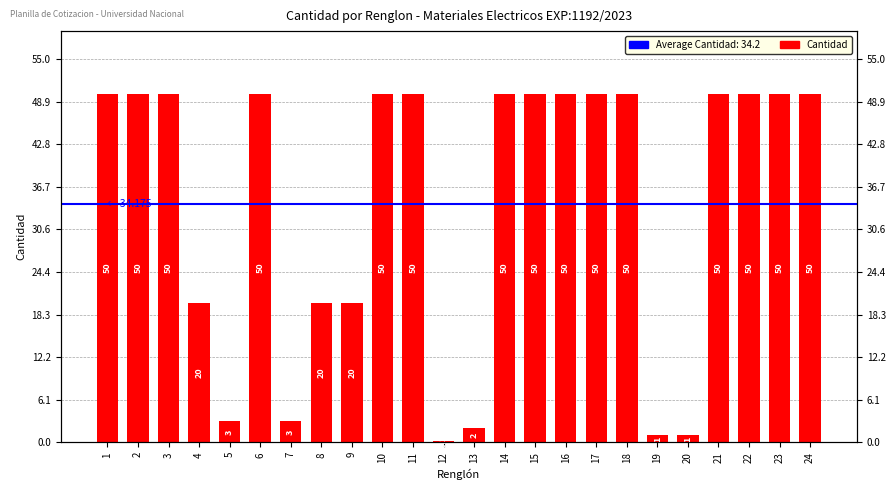

Rank the categories by value from lowest to highest.

12, 19, 20, 13, 5, 7, 4, 8, 9, 1, 2, 3, 6, 10, 11, 14, 15, 16, 17, 18, 21, 22, 23, 24